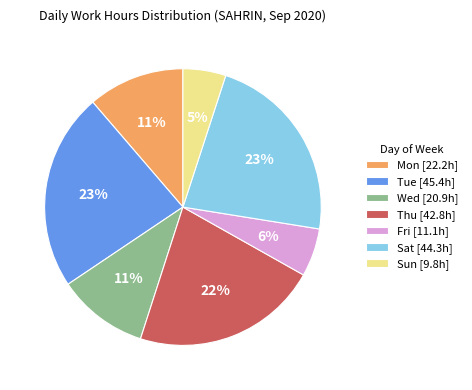

Combined, do Thu [42.8h] and Sun [9.8h] account for over 50%?

No